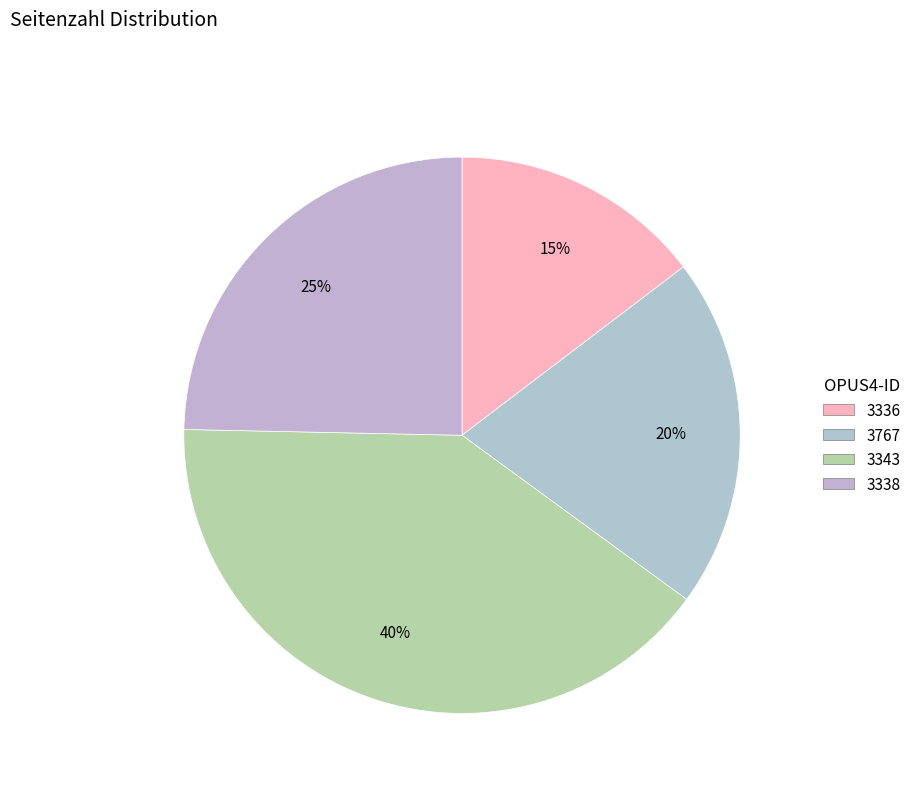

What percentage do 3336 and 3338 together represent?

39.3%